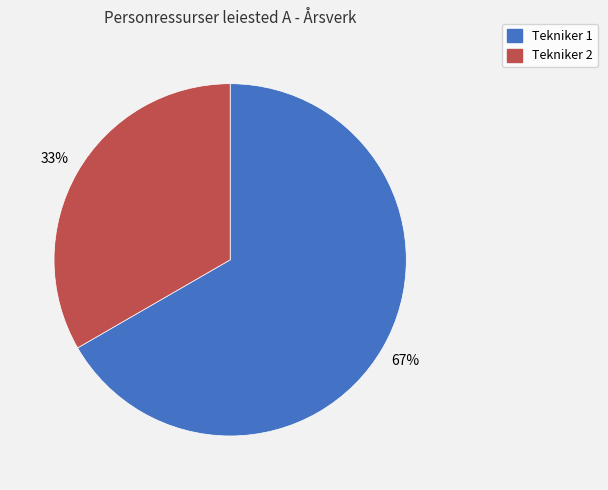

To the nearest percent, what is the combined percentage of Tekniker 1 and Tekniker 2?

100%